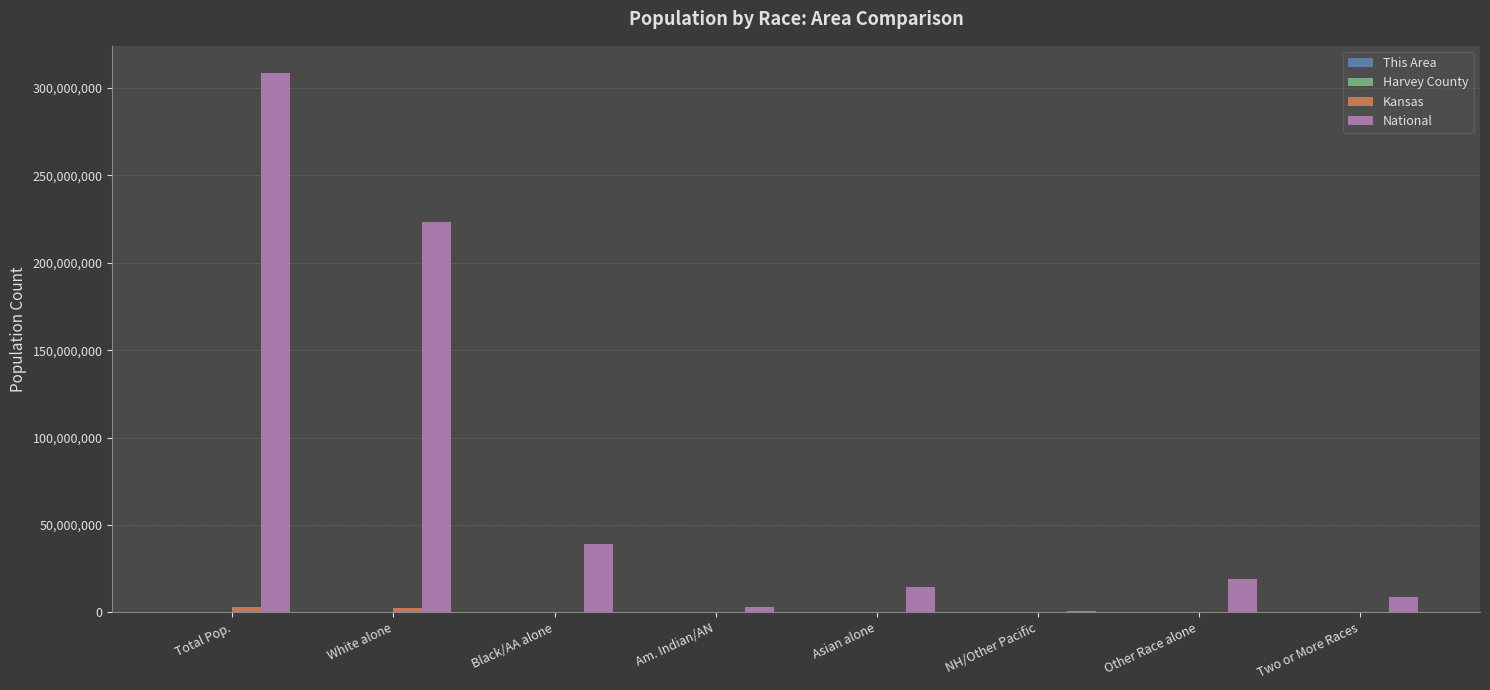

At which label does National reach its peak?

Total Pop.